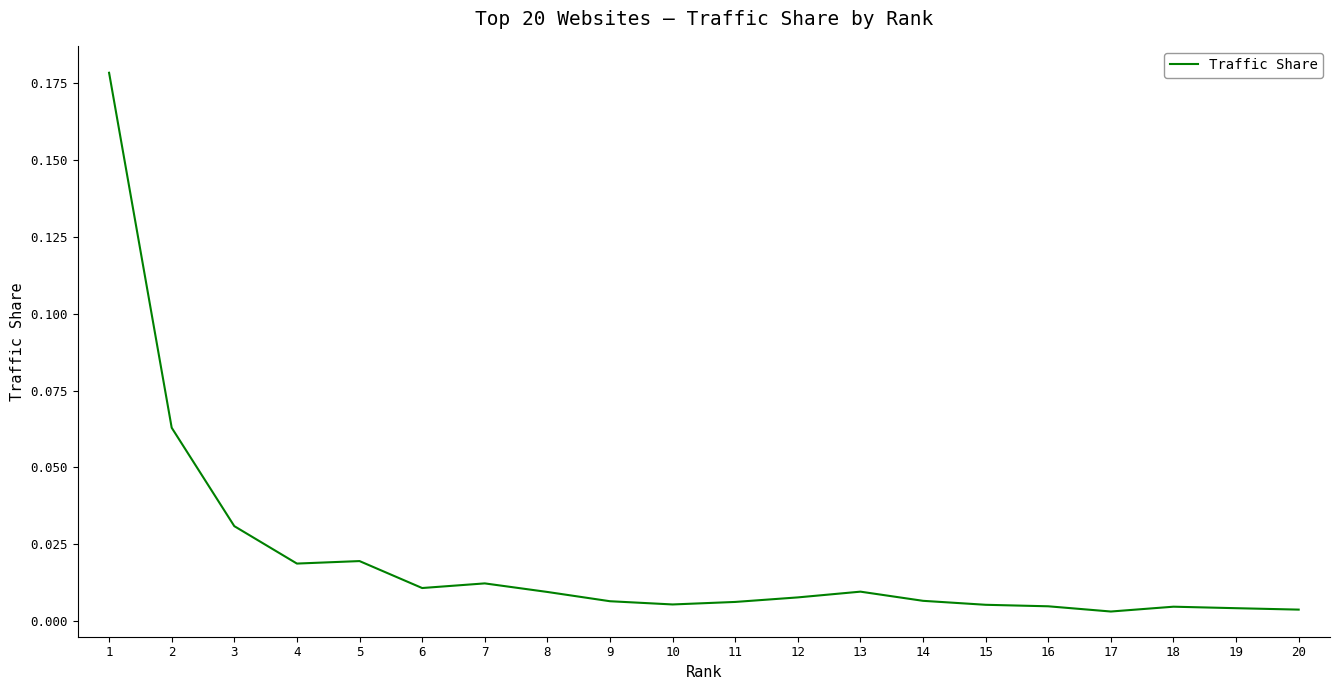

Is it true that the value at 1 is 0.1?

False